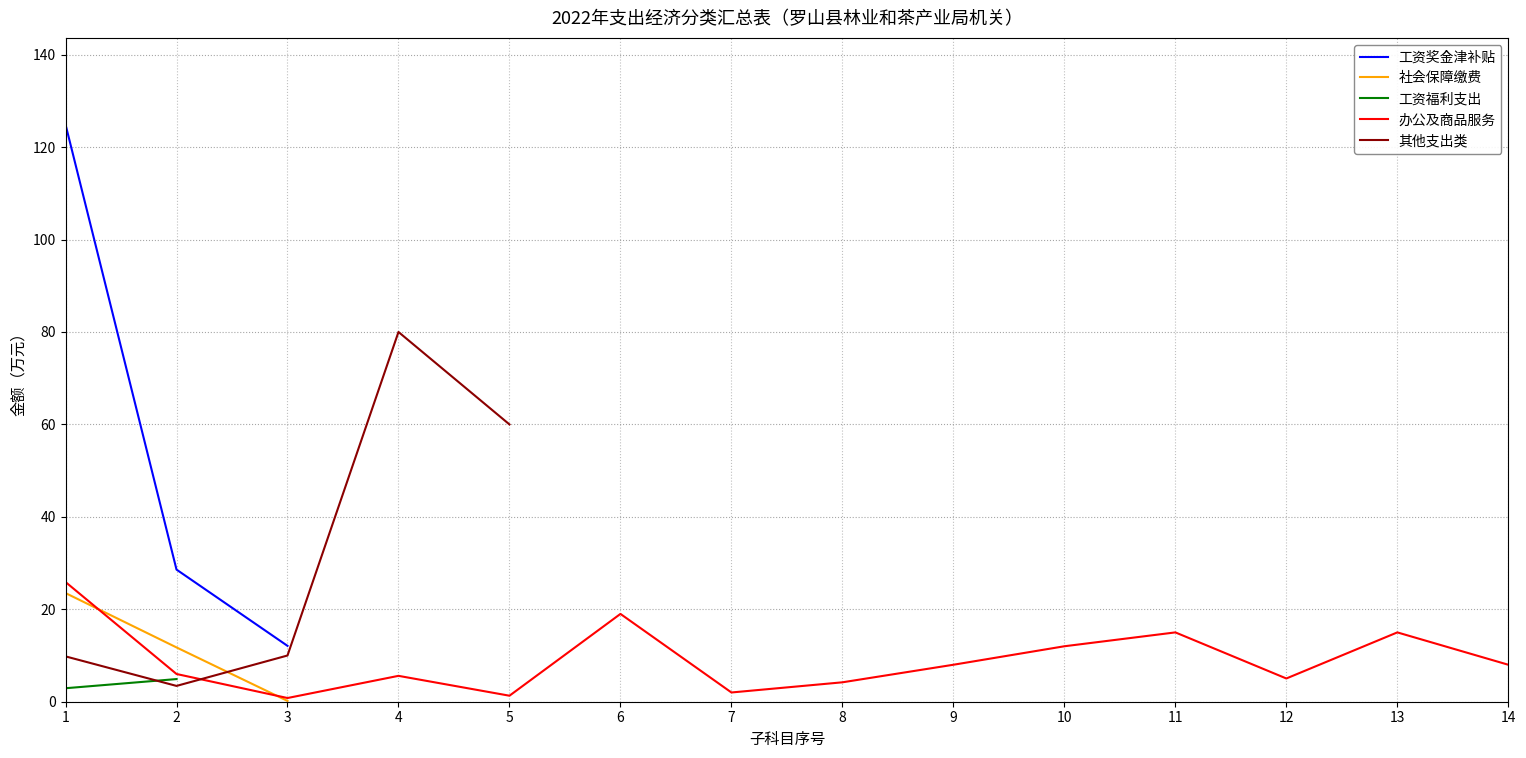

What is the minimum value shown in the chart?

0.2